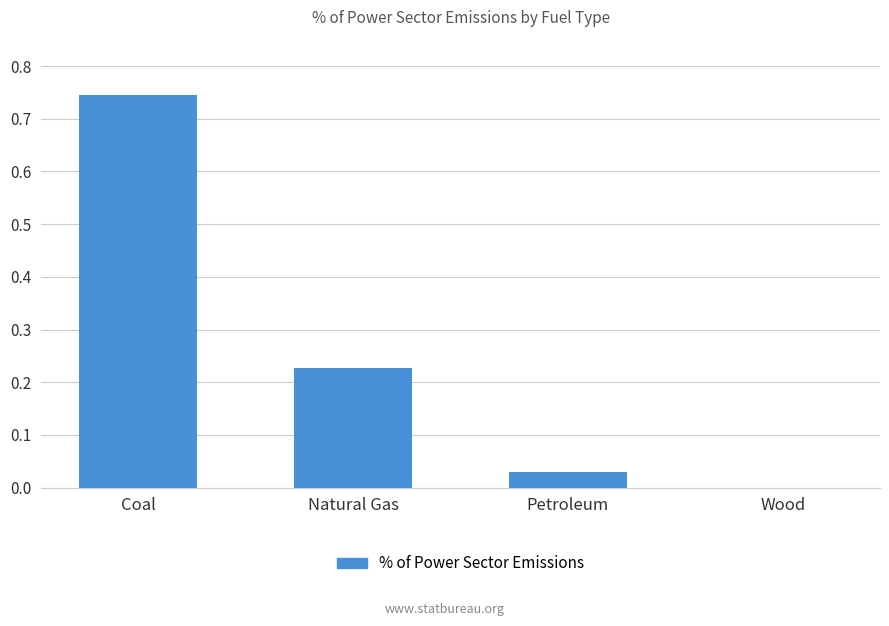

What is the change in value from Coal to Petroleum?

-0.7